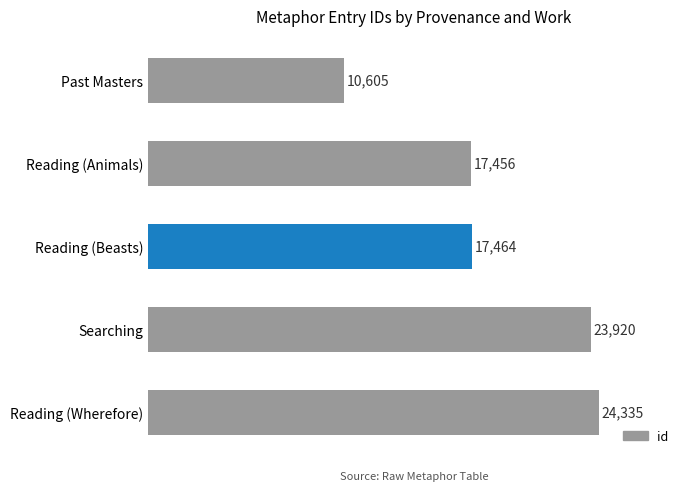

List the labels in order of value, largest first.

Reading (Wherefore), Searching, Reading (Beasts), Reading (Animals), Past Masters